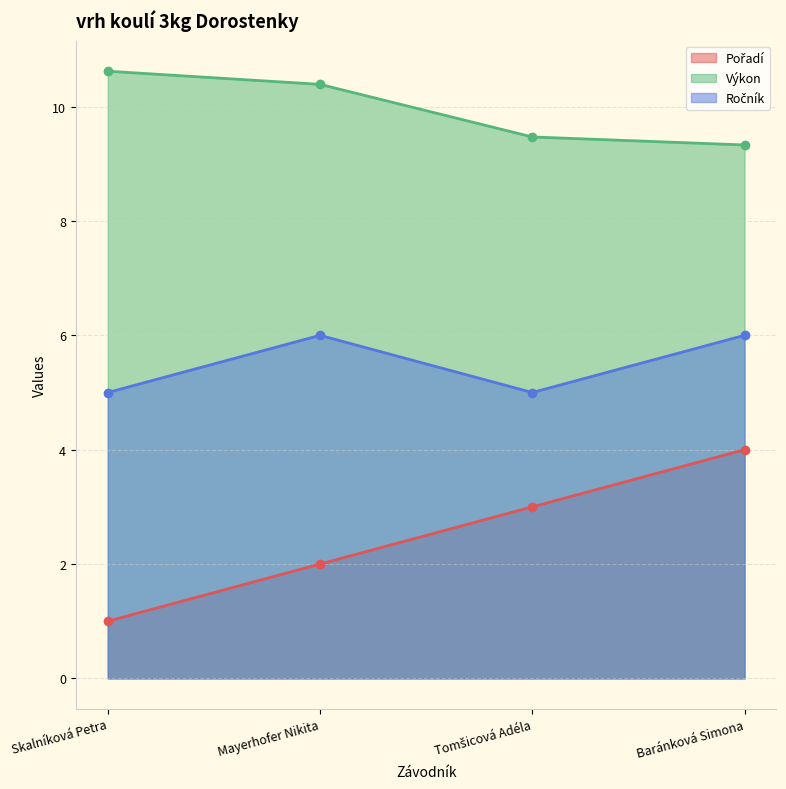

How many lines are shown in the chart?

3